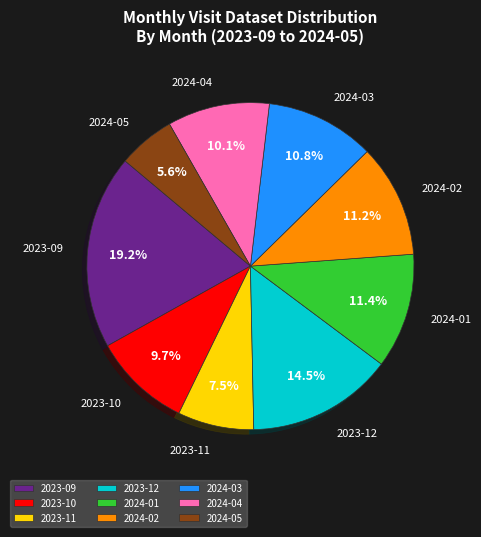

What is the ratio of the value at 2023-10 to the value at 2024-04?

1.0